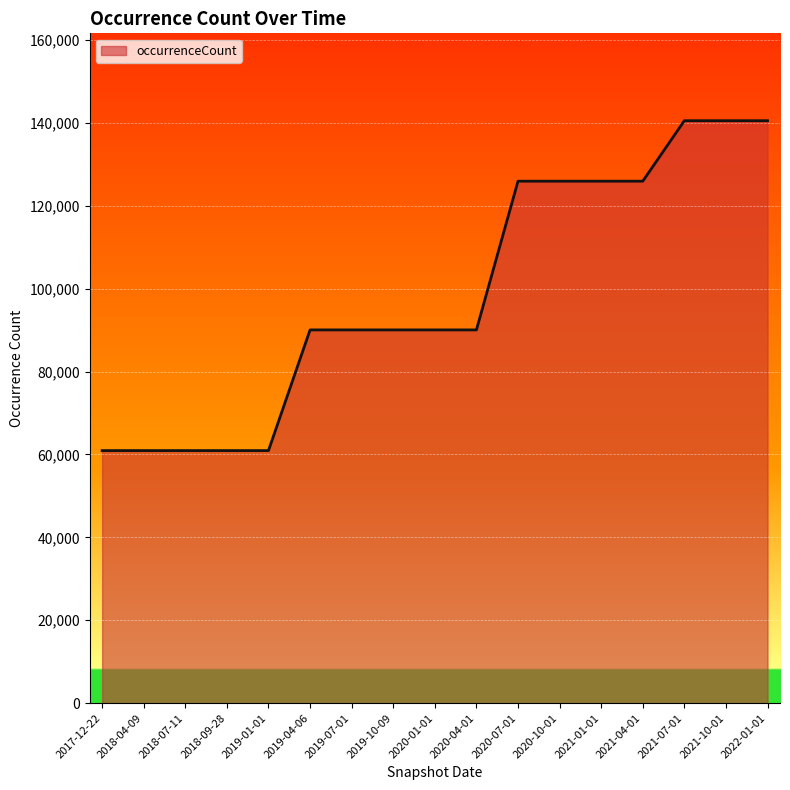

What position from the left is 2020-07-01?

11